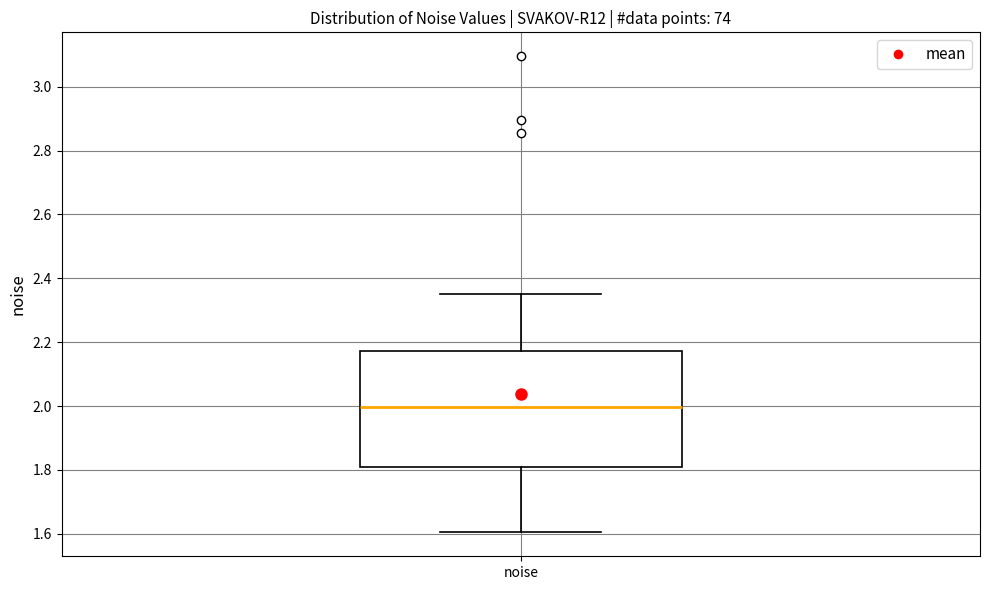

Transcribe this box plot: give where the median line is, the range the box spans, and where the two whiskers end, as read against the y-axis. The values are not printed on the chart, so give them approximately, as read against the axis.

median 2.00, box 1.80 to 2.18, whiskers 1.60 to 2.36